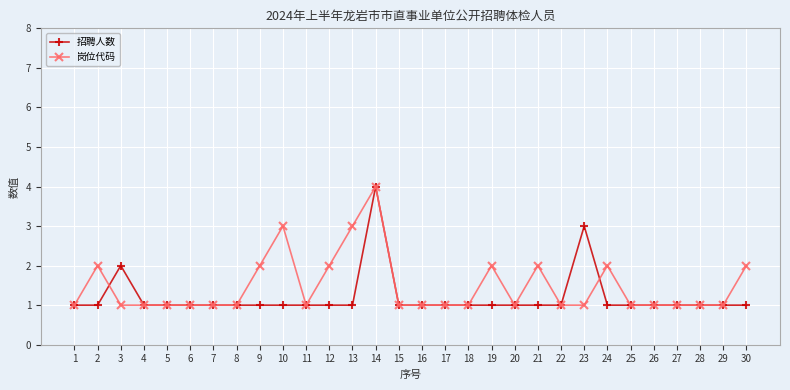

What is the spread (max minus min) of values at 13?

2